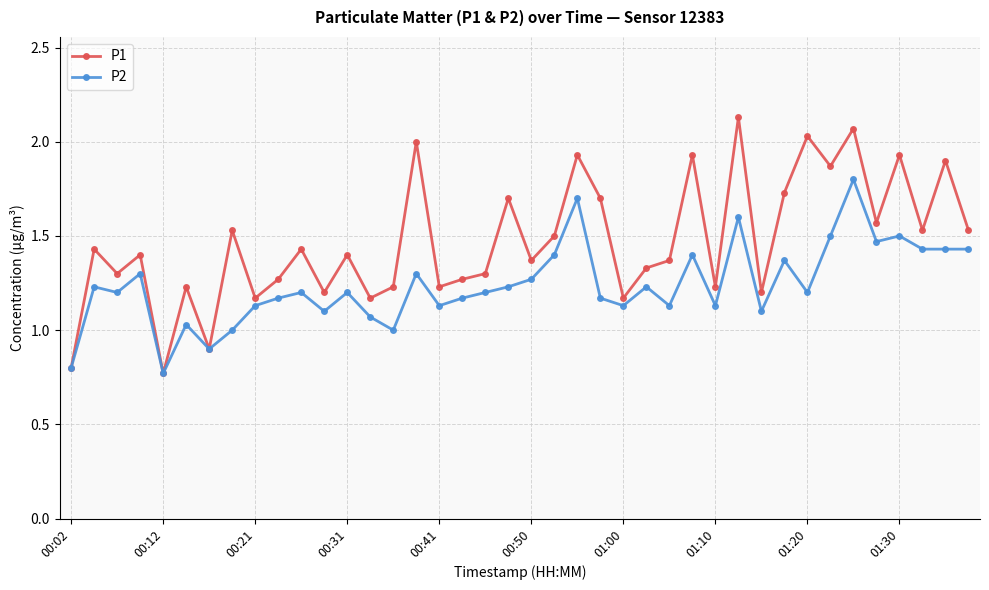

Which series has the largest total across all categories?

P1